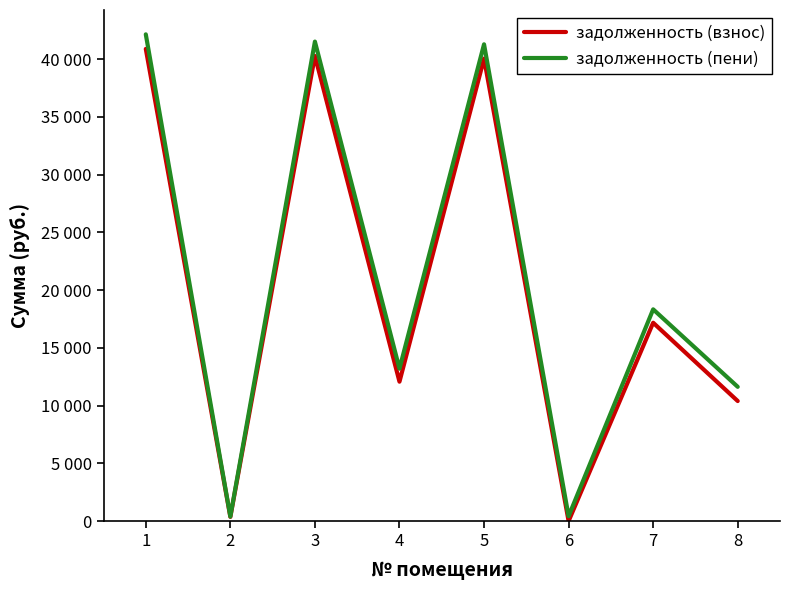

What are all the series names shown in the legend?

задолженность (взнос), задолженность (пени)